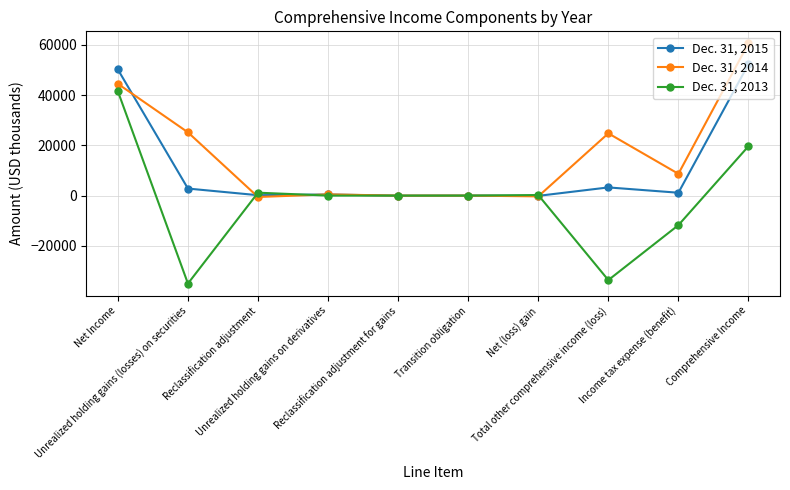

How many data points does each series have?

10